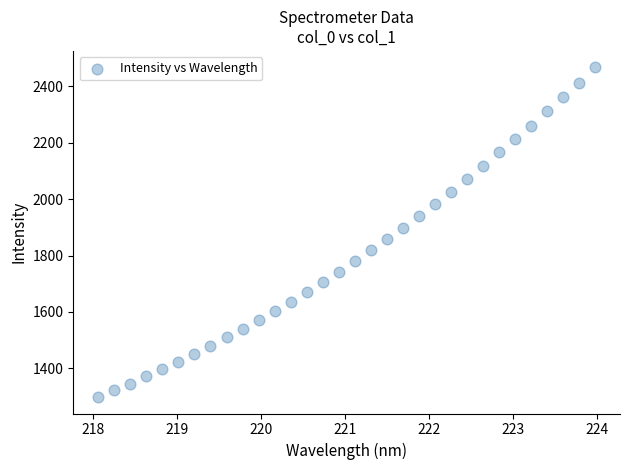

What is the range of Y values (max minus min)?

1169.0